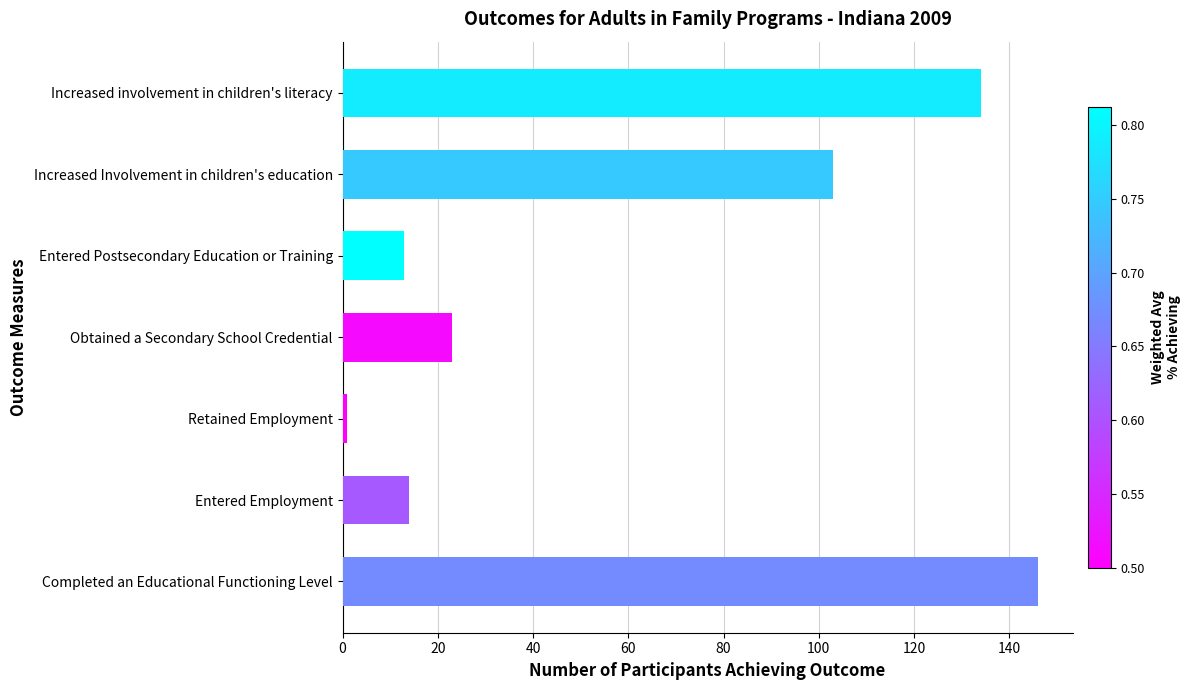

The chart shows a value of 13 at Entered Postsecondary Education or Training. True or false?

True